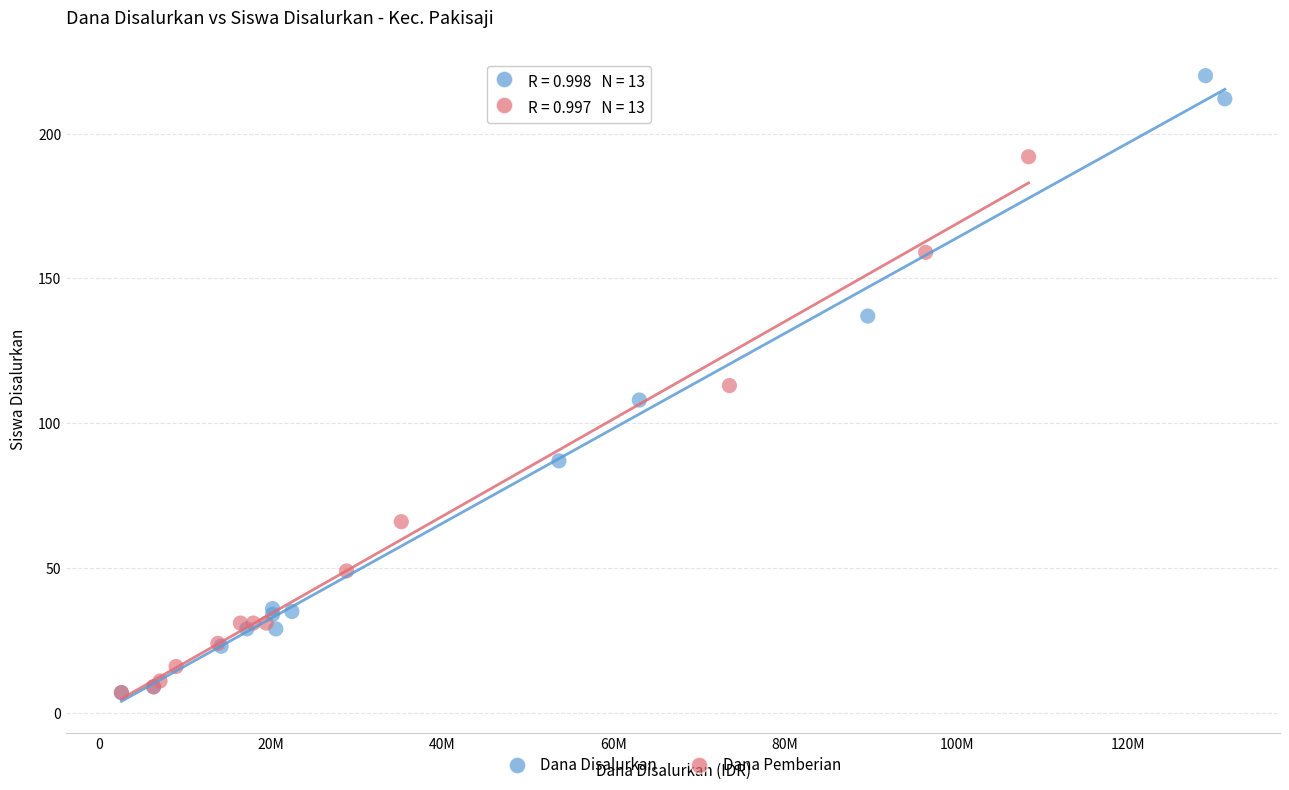

Which series has the largest Y range (max minus min)?

Dana Disalurkan